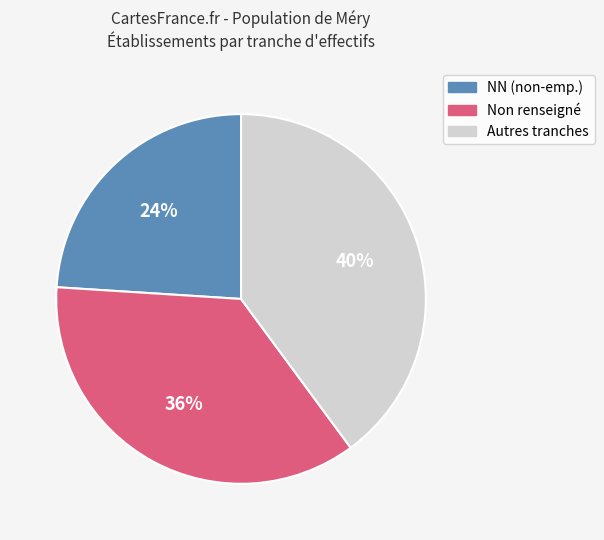

To the nearest percent, what is the difference between the largest and smallest slice percentages?

16%